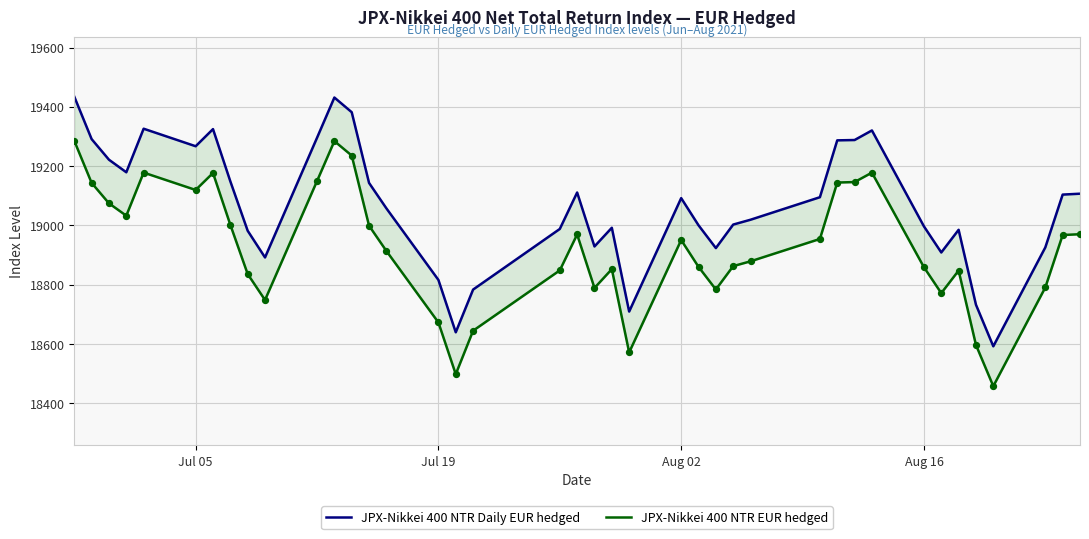

Which series has the largest total across all categories?

JPX-Nikkei 400 NTR Daily EUR hedged